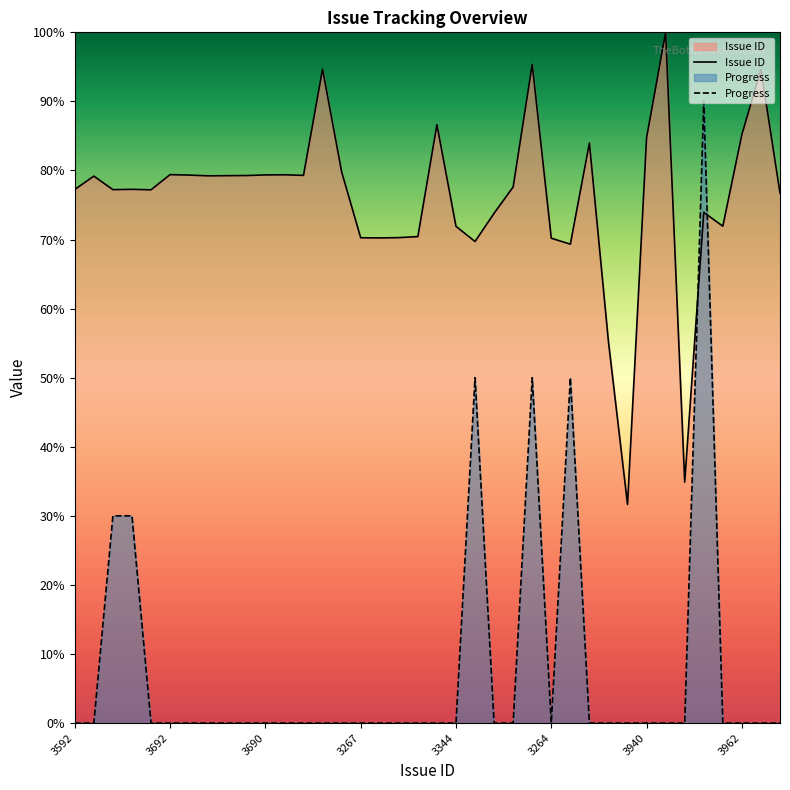

Rank the series by their maximum value, from highest to lowest.

Issue ID, Progress